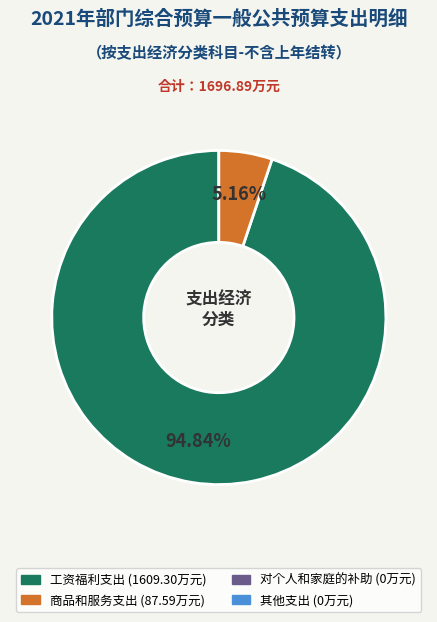

Is there any slice that represents more than half of the pie?

Yes